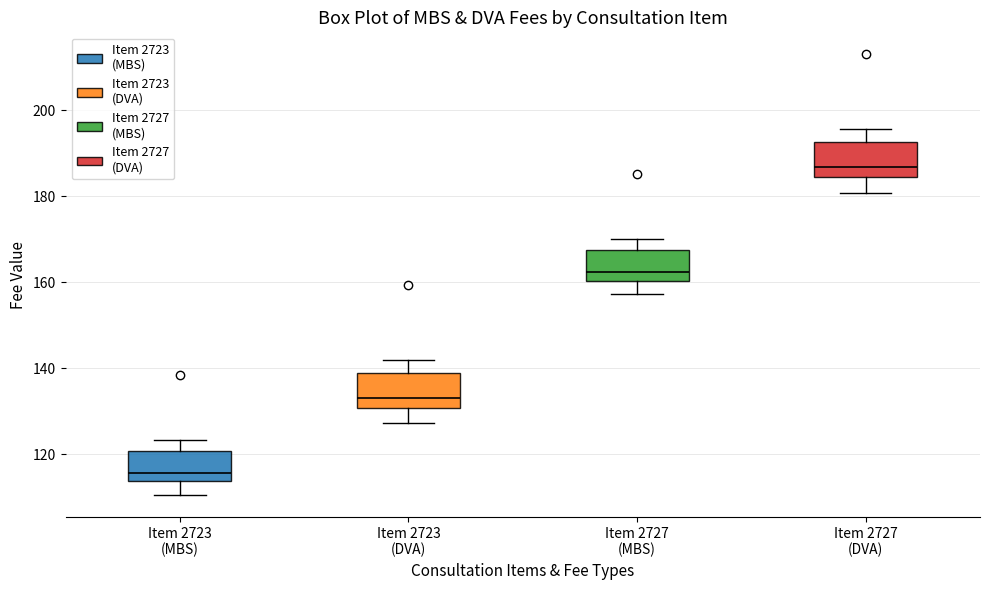

Reading left to right, read every box against the y-axis: the position of its median line, the range the box covers, and the ends of its whiskers. The values are not printed on the chart, so give them approximately, as read against the axis.

Item 2723 (MBS): median 116, box 114 to 120, whiskers 110 to 124
Item 2723 (DVA): median 134, box 130 to 138, whiskers 128 to 142
Item 2727 (MBS): median 162, box 160 to 168, whiskers 158 to 170
Item 2727 (DVA): median 186, box 184 to 192, whiskers 180 to 196